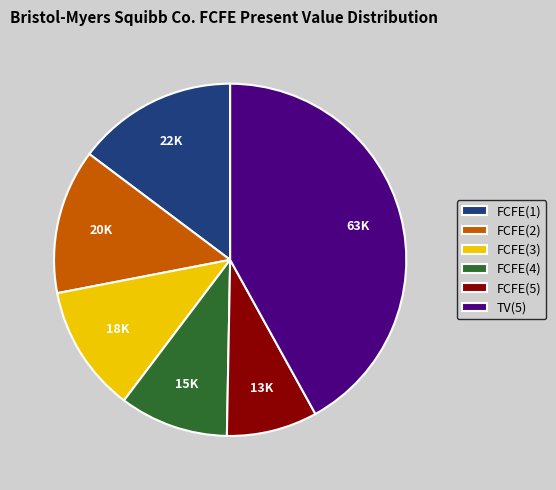

What is the smallest slice in the pie chart?

FCFE(5)